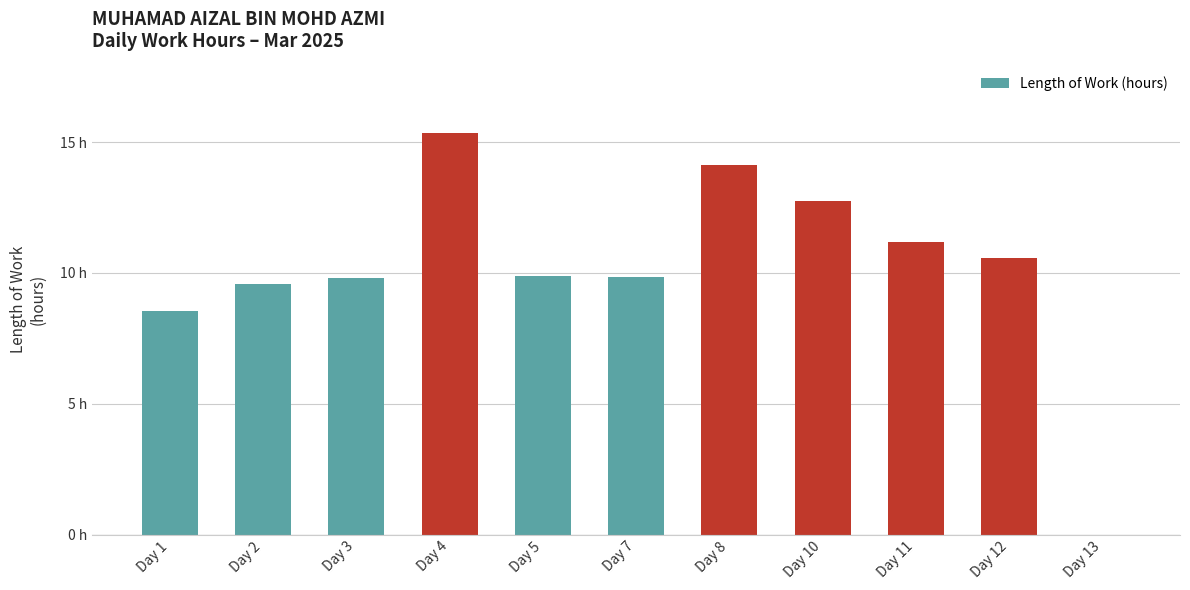

Between Day 7 and Day 12, which is larger?

Day 12